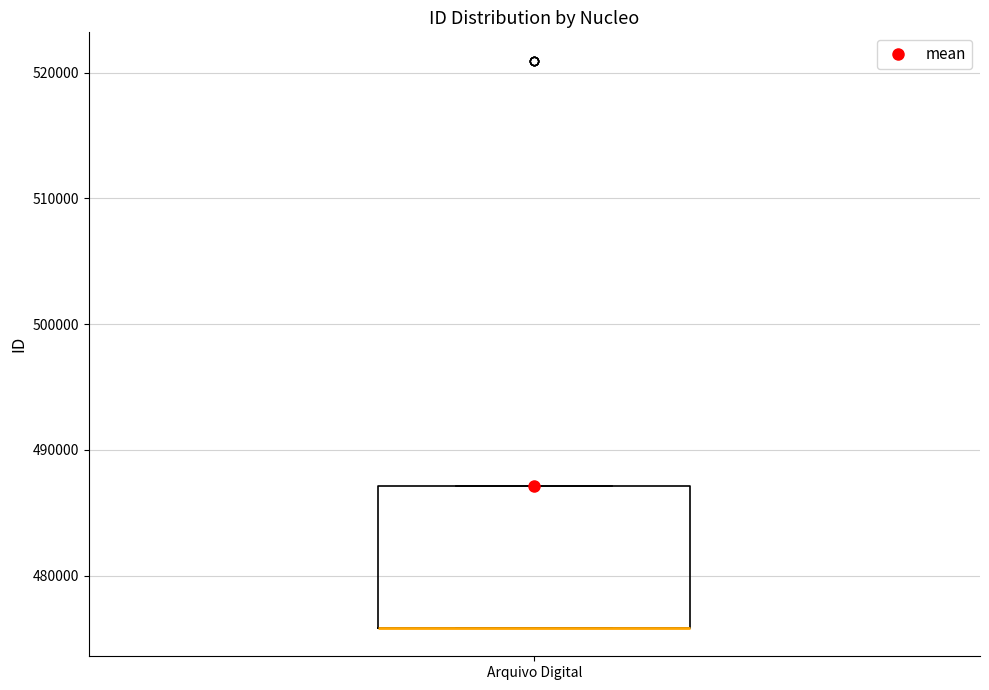

Transcribe this box plot: give where the median line is, the range the box spans, and where the two whiskers end, as read against the y-axis. The values are not printed on the chart, so give them approximately, as read against the axis.

median 476000 (drawn on the box's lower edge), box 476000 to 487000, whiskers 476000 to 487000